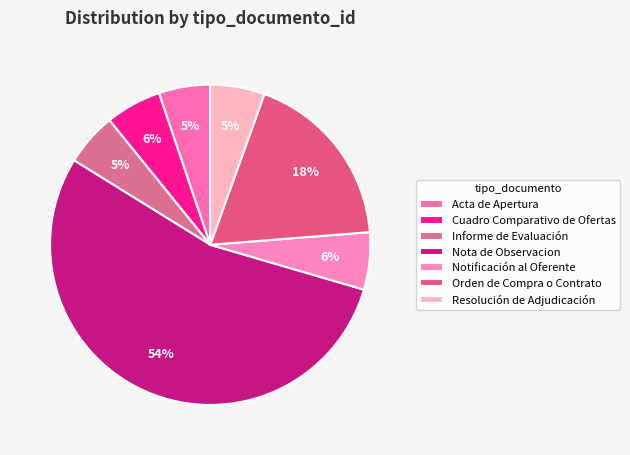

Count the number of slices in the pie.

7